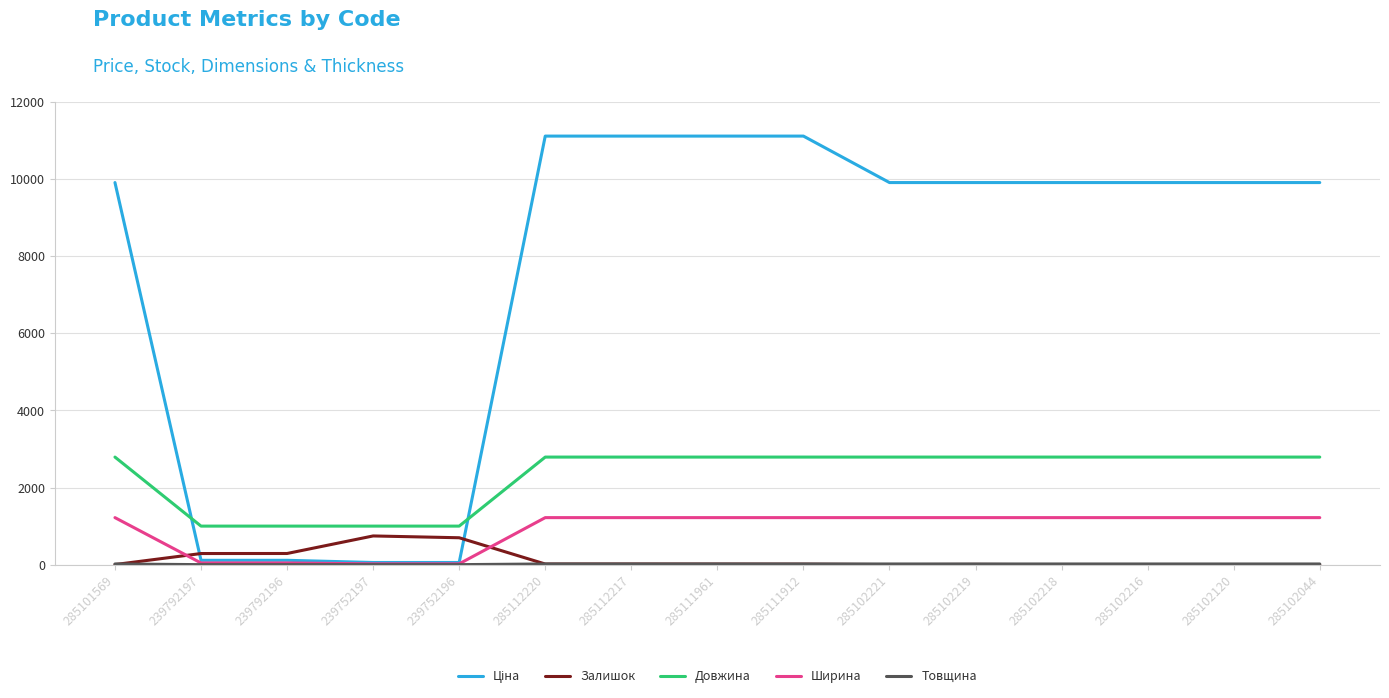

What is the maximum value shown in the chart?

11113.6